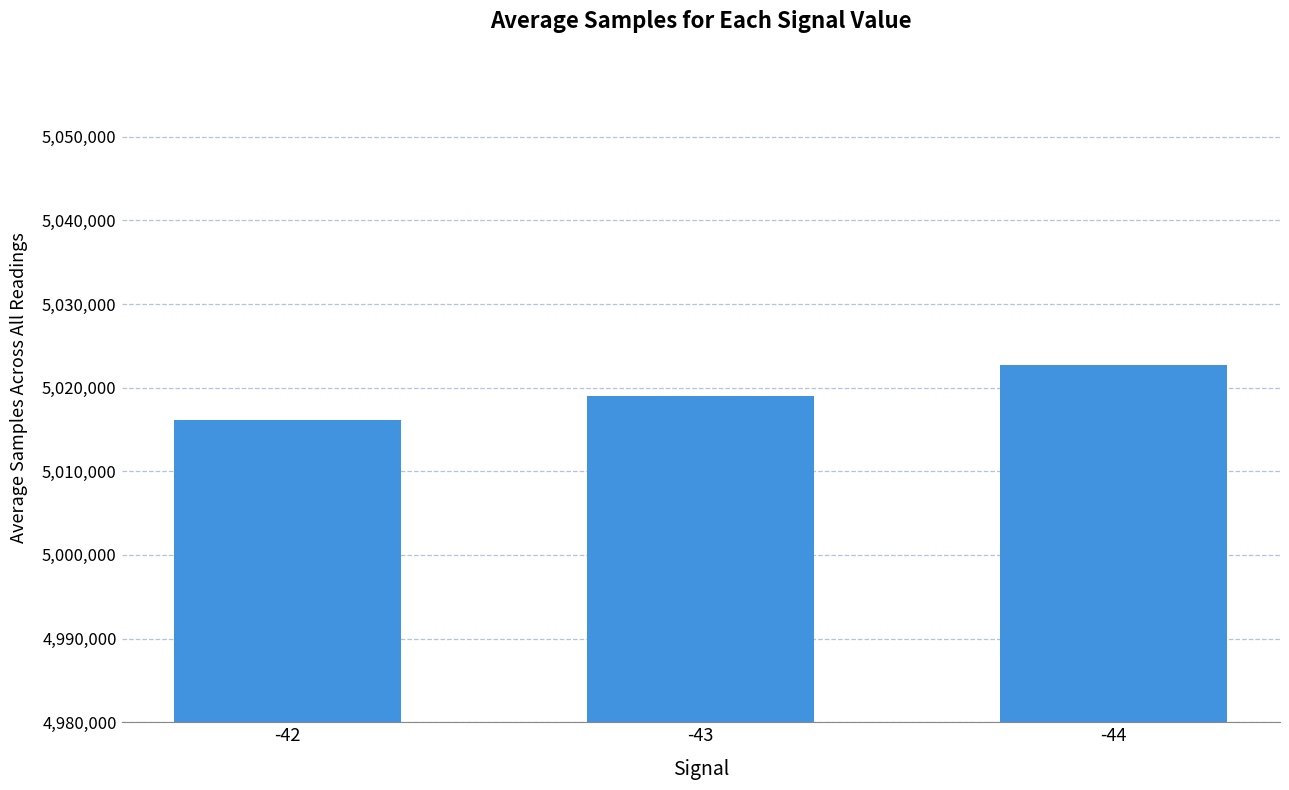

Which label corresponds to the largest value in the chart?

-44